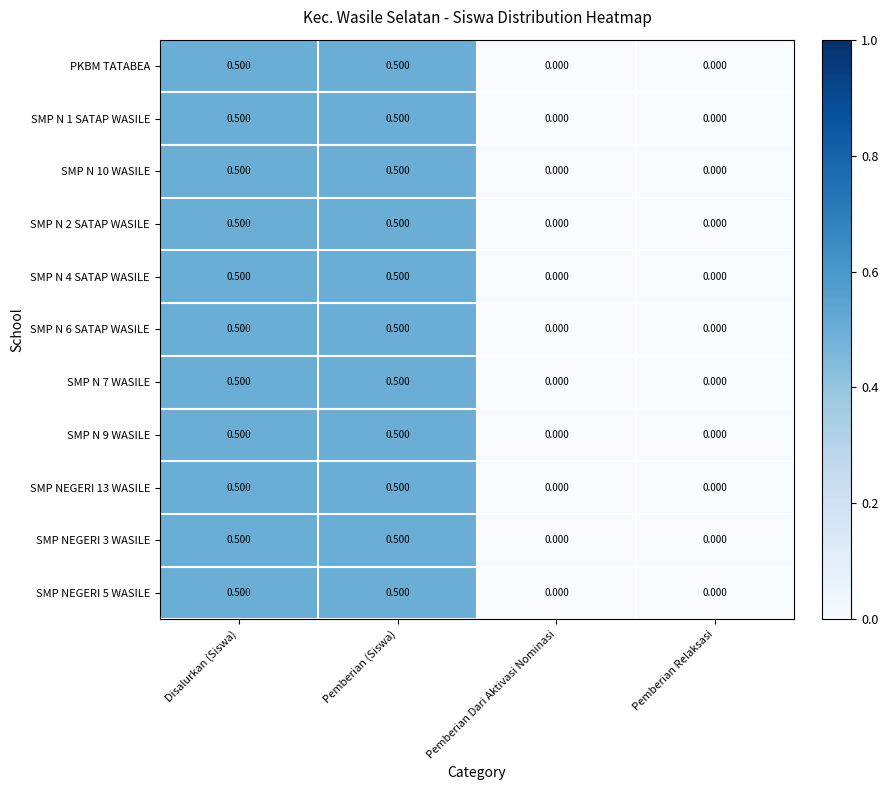

Count the number of data series in this chart.

11